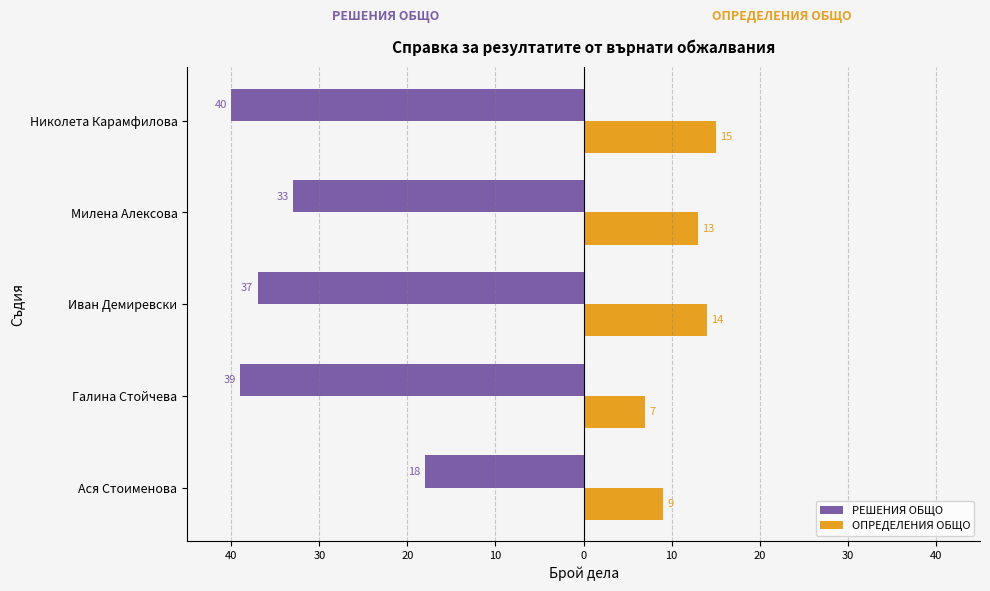

Count the ОПРЕДЕЛЕНИЯ ОБЩО values in the range 9 to 14.

3